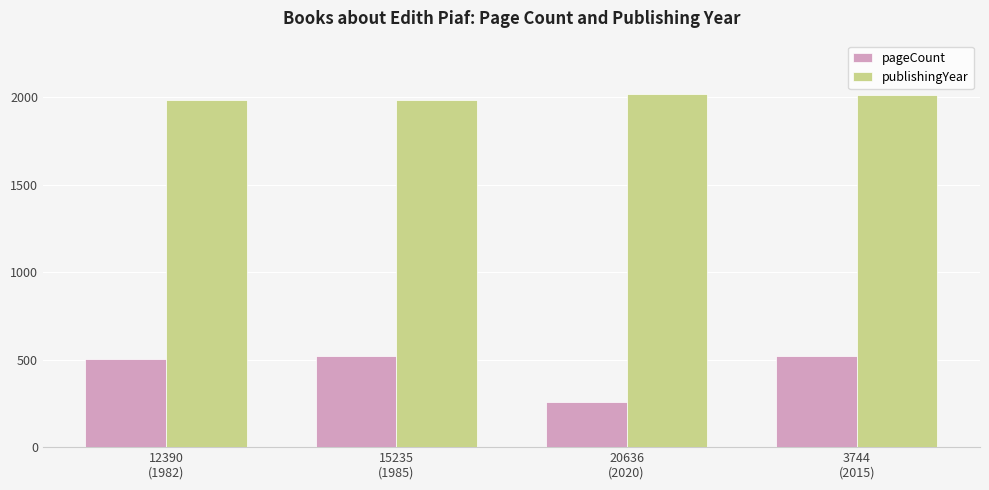

Rank the series by their maximum value, from lowest to highest.

pageCount, publishingYear